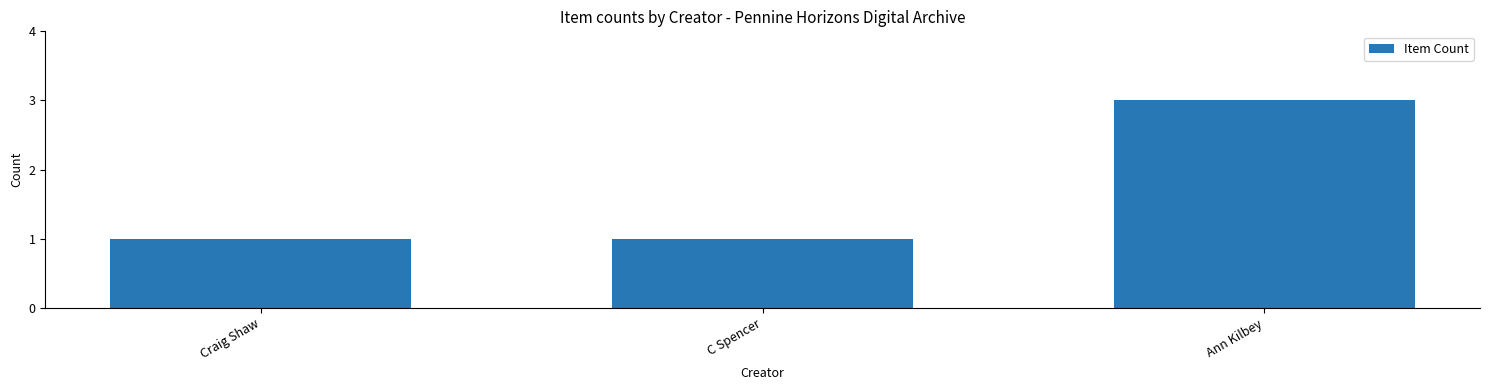

What is the smallest value displayed?

1